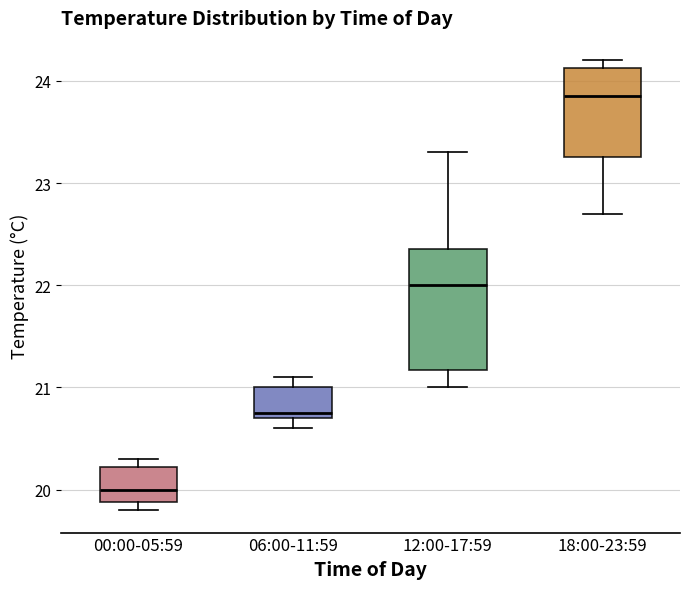

Reading left to right, read every box against the y-axis: the position of its median line, the range the box covers, and the ends of its whiskers. The values are not printed on the chart, so give them approximately, as read against the axis.

00:00-05:59: median 20.0, box 19.9 to 20.2, whiskers 19.8 to 20.3
06:00-11:59: median 20.8, box 20.7 to 21.0, whiskers 20.6 to 21.1
12:00-17:59: median 22.0, box 21.2 to 22.4, whiskers 21.0 to 23.3
18:00-23:59: median 23.9, box 23.3 to 24.1, whiskers 22.7 to 24.2